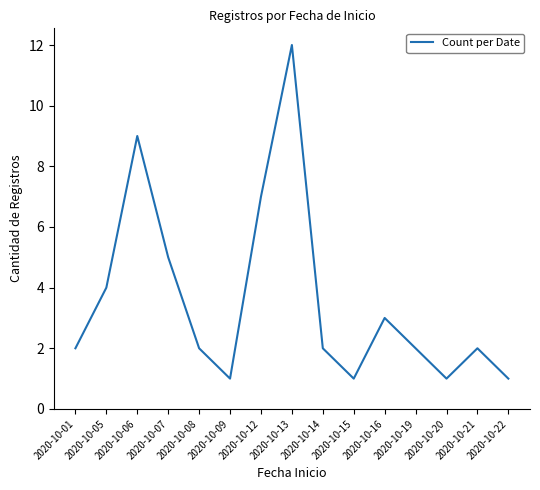

True or false: the data shows 1 at 2020-10-09.

True